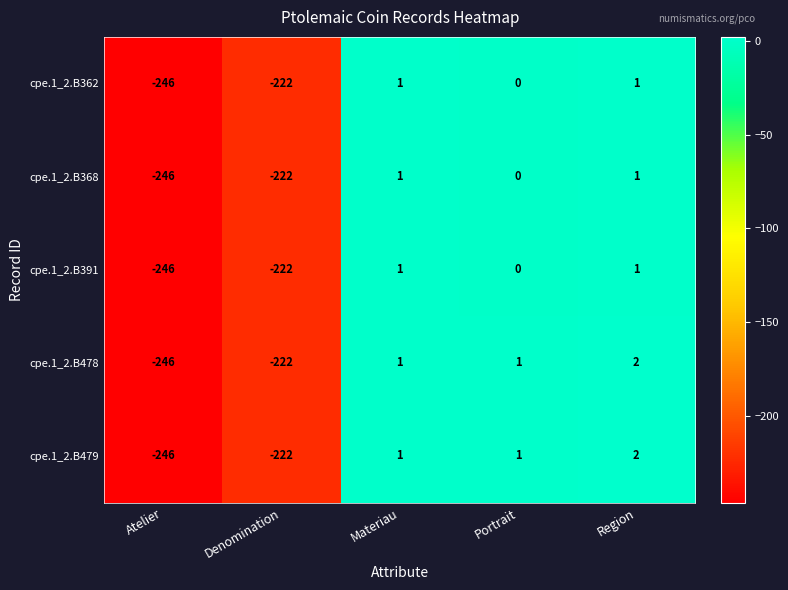

True or false: cpe.1_2.B478 has a value of -246 at Atelier.

True